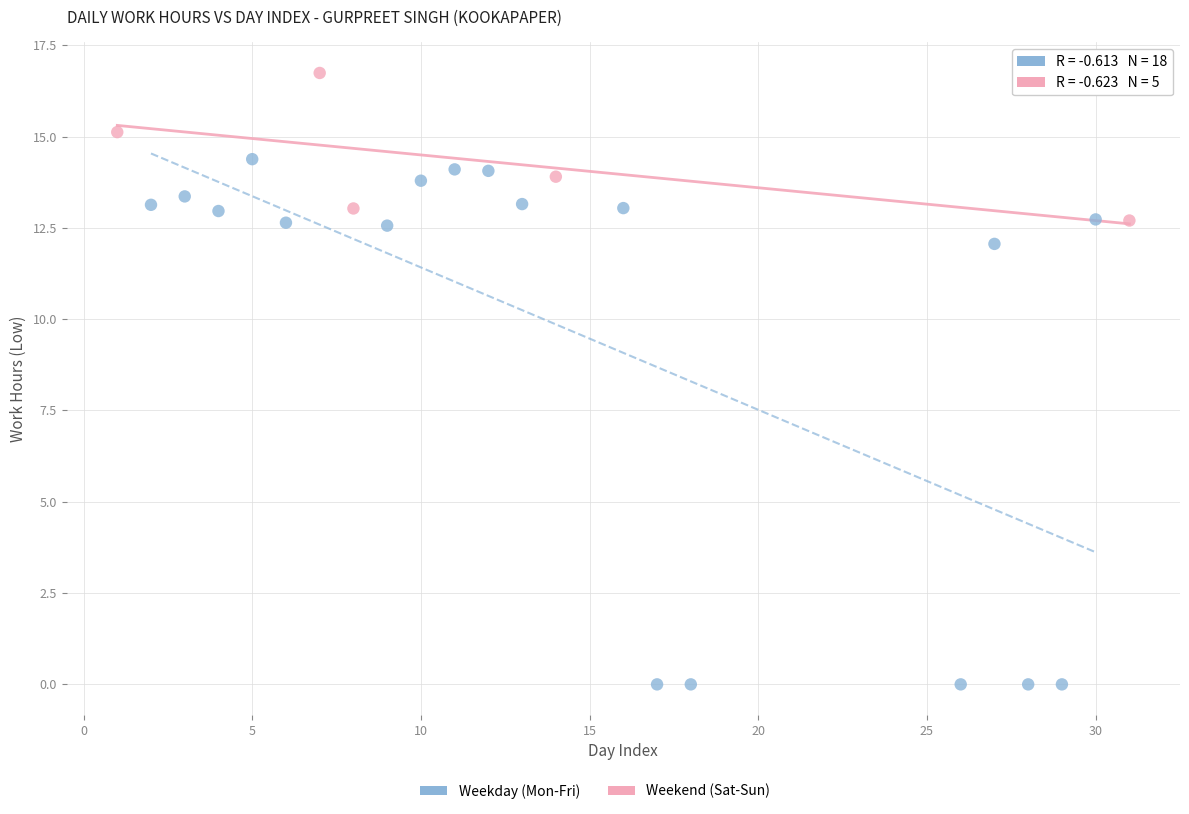

Which series has the widest spread of Y values?

Weekday (Mon-Fri)